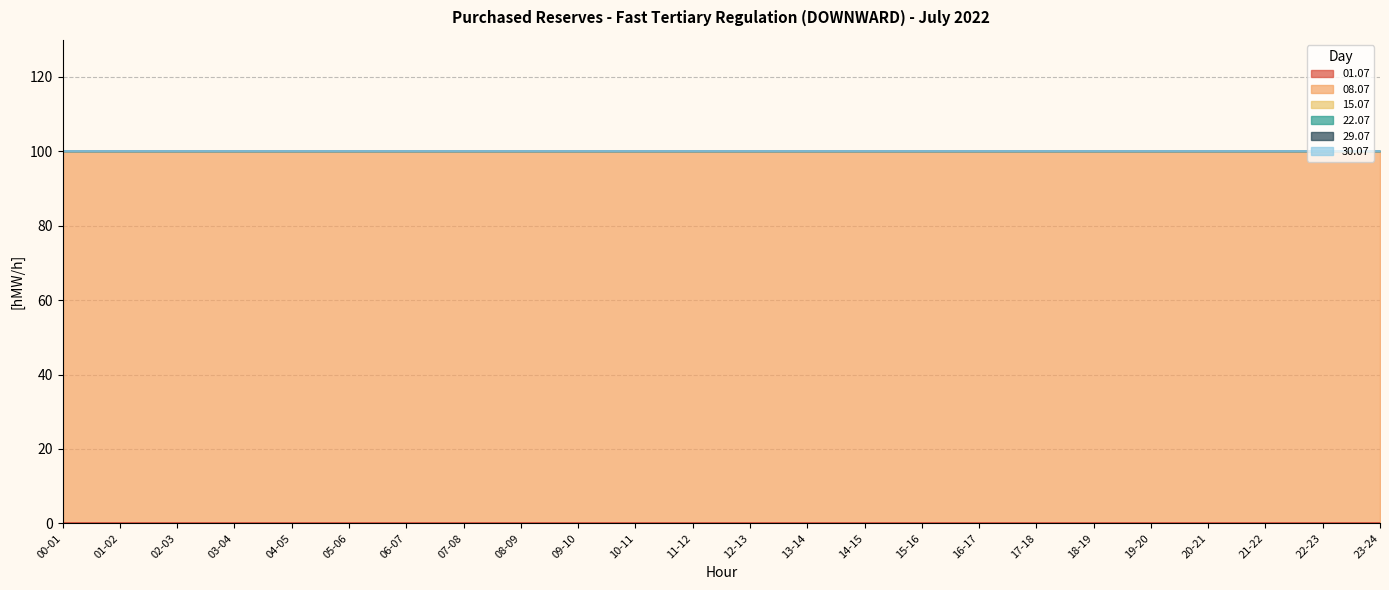

Which category has the lowest value in the 22.07 series?

00-01